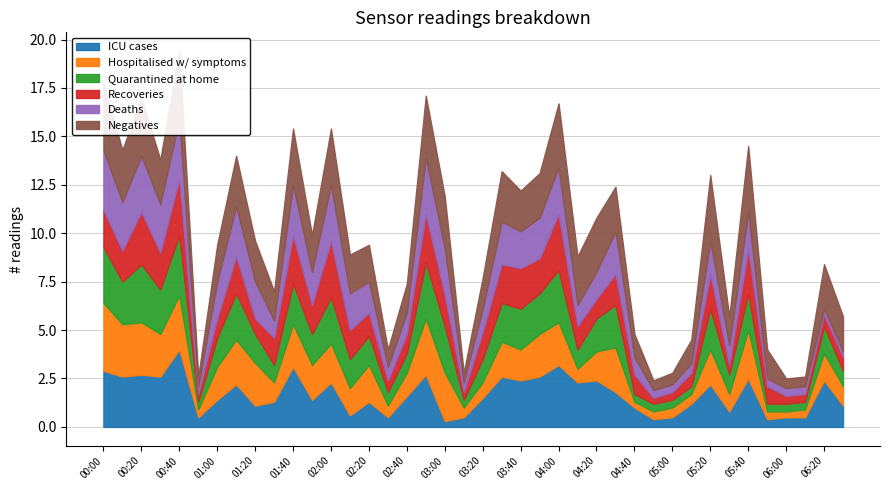

What is the difference between the maximum and second lowest values in the Deaths series?

2.8